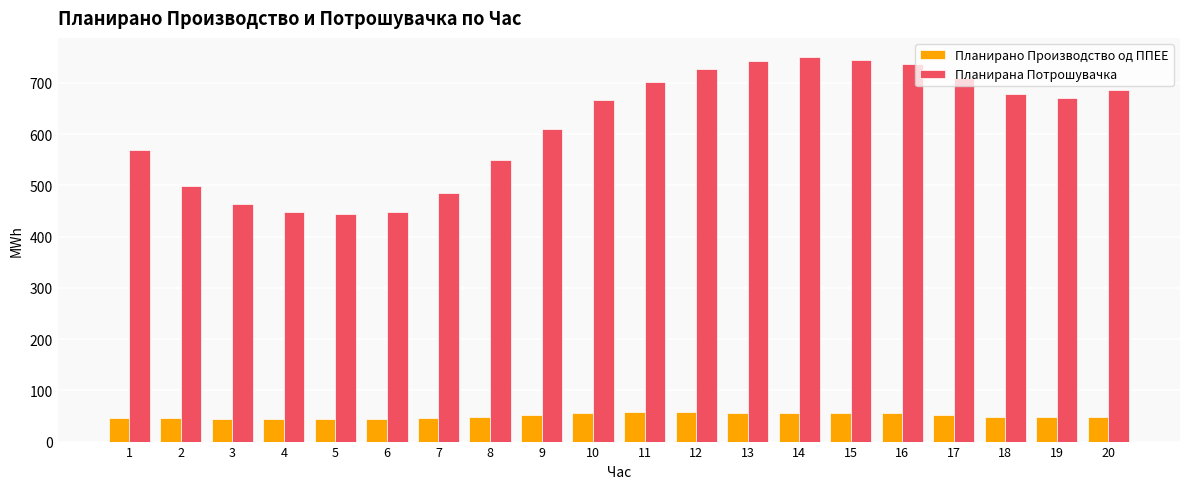

At 18, list the series in order from largest to smallest.

Планирана Потрошувачка, Планирано Производство од ППЕЕ